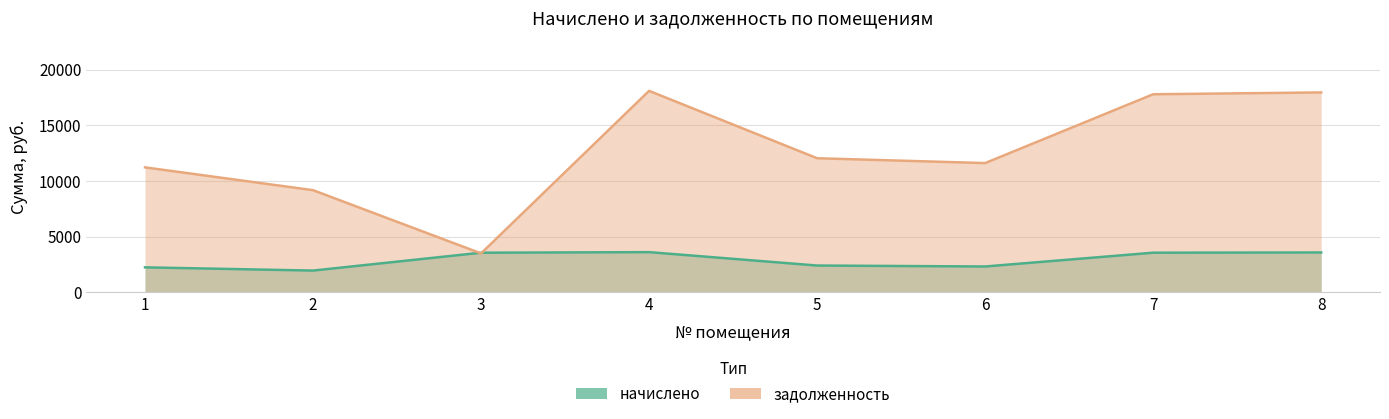

What is the value of the задолженность point at the 3rd from the left?

3483.3